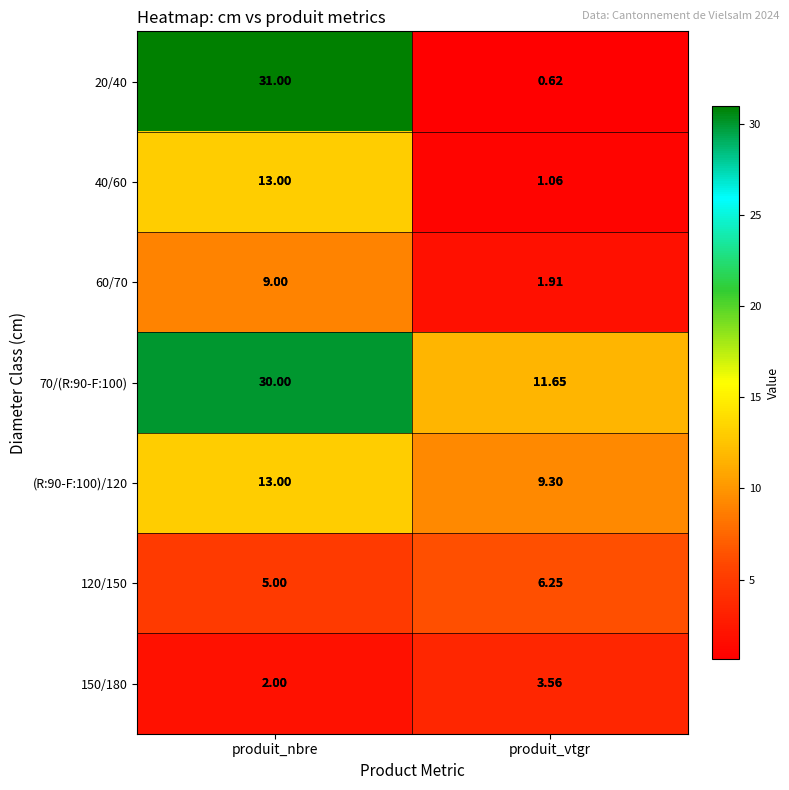

What is the total value across all series at produit_vtgr?

34.4